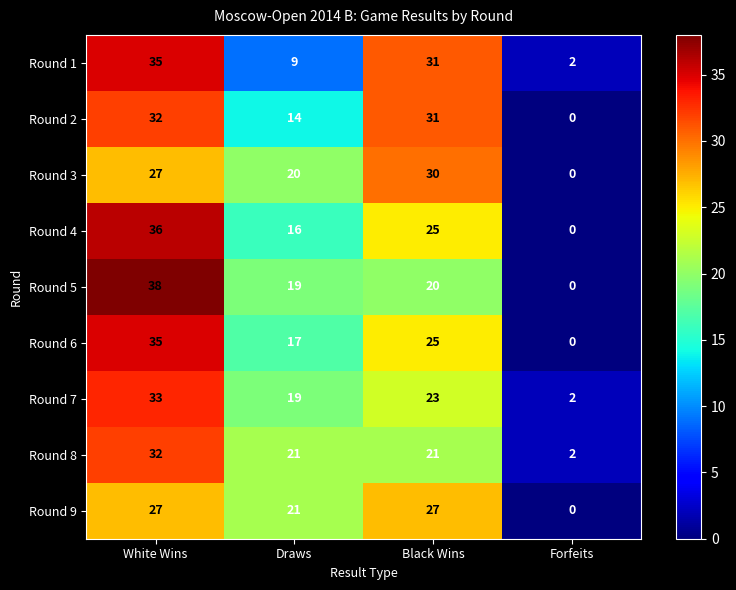

Between White Wins and Draws, which series saw the biggest shift?

Round 1